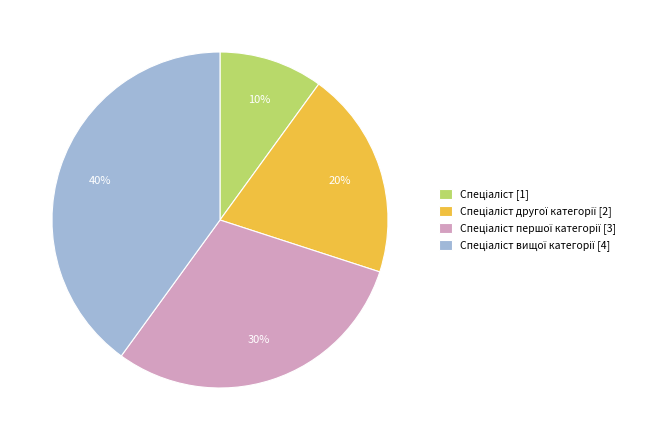

To the nearest percent, what is the difference between the largest and smallest slice percentages?

30%